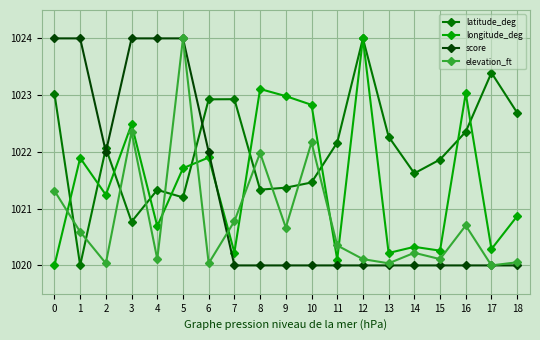

Where do longitude_deg and latitude_deg first cross each other?

0 and 1